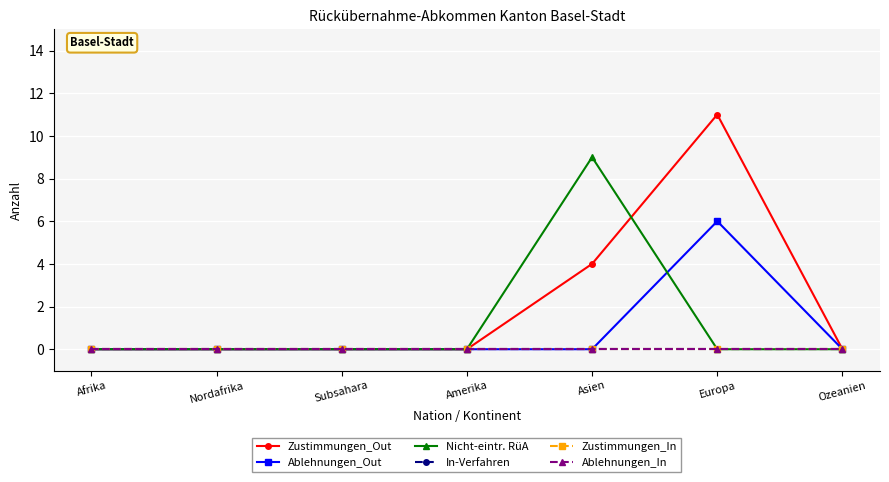

Does the chart have visible grid lines?

Yes